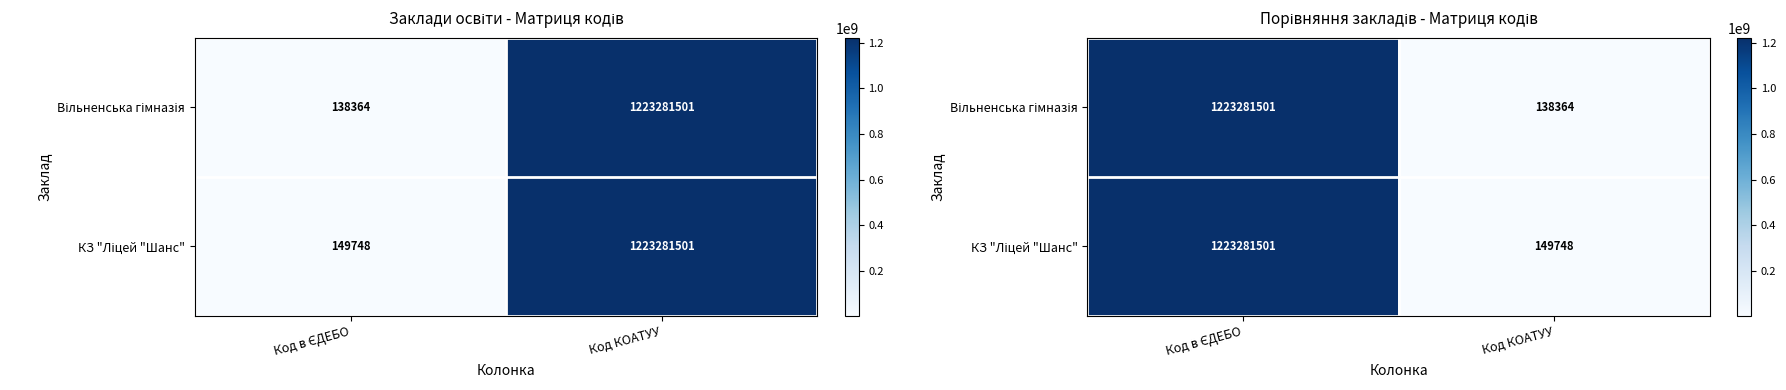

What is the total value across all series at Код в ЄДЕБО?

2446563002